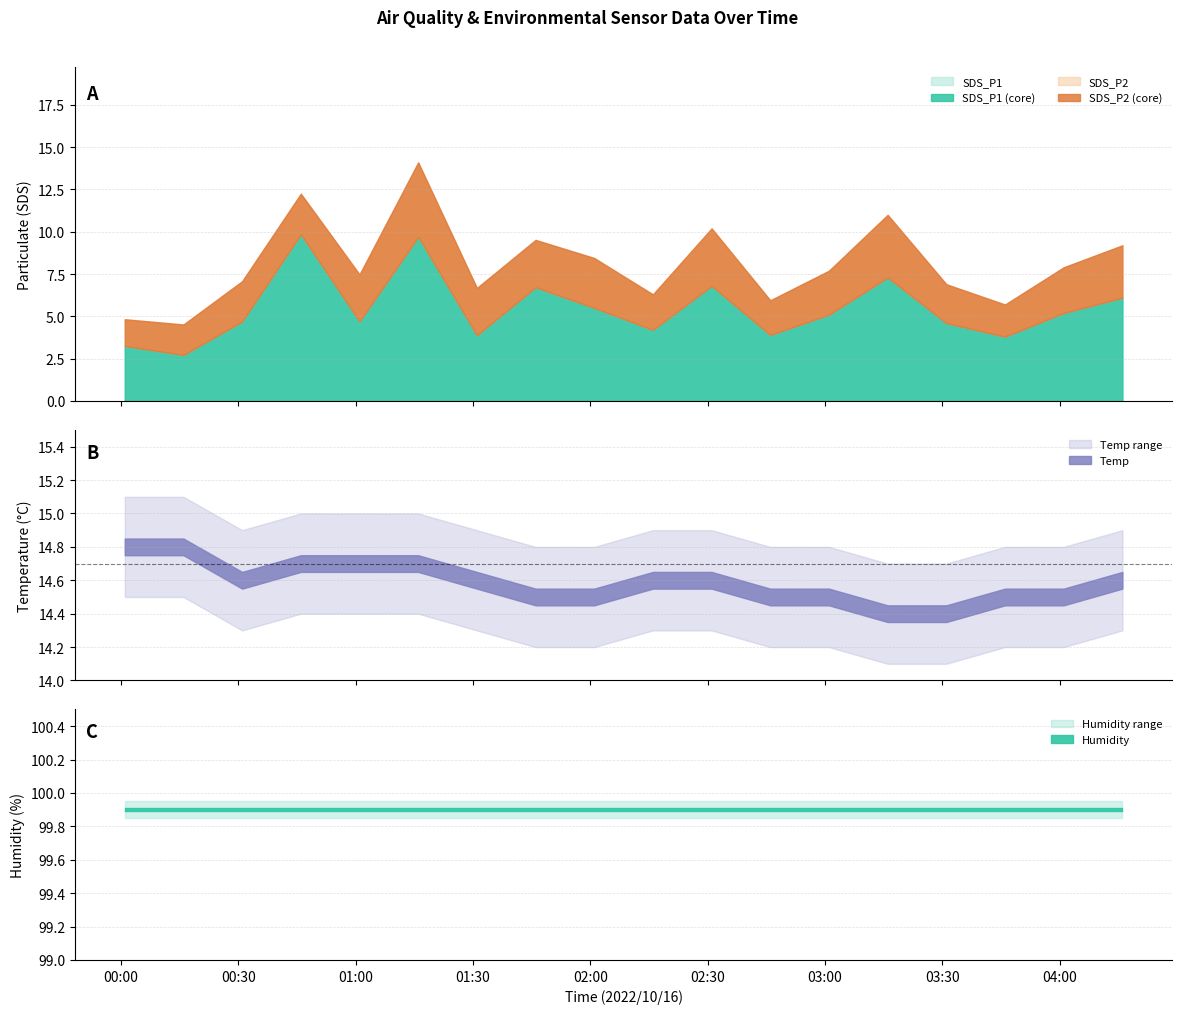

True or false: SDS_P2 and Temp cross at least once.

False